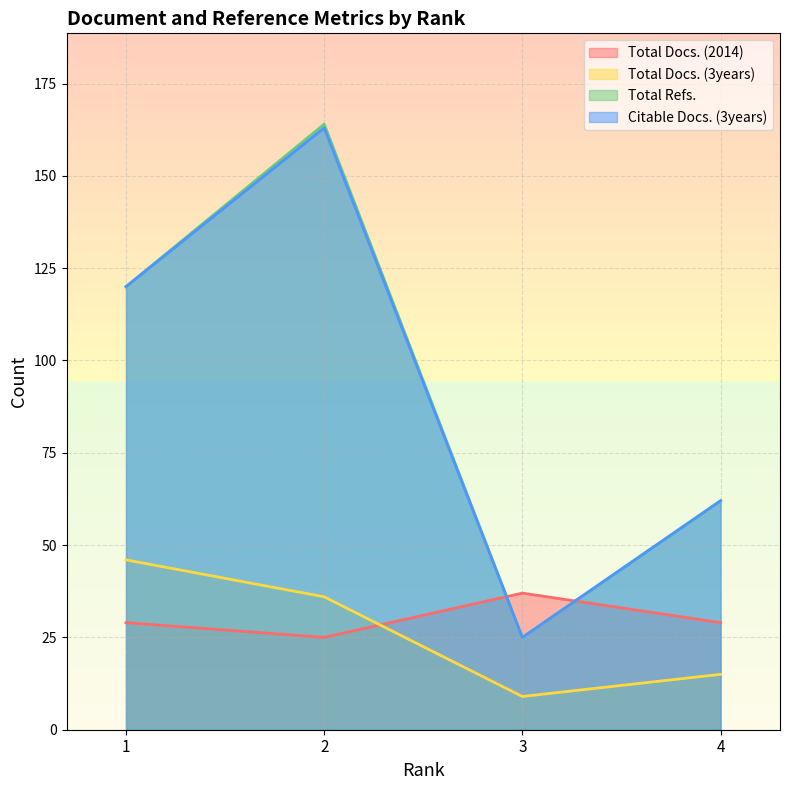

In Total Docs. (2014), how many points are lower than both neighbors (excluding endpoints)?

1